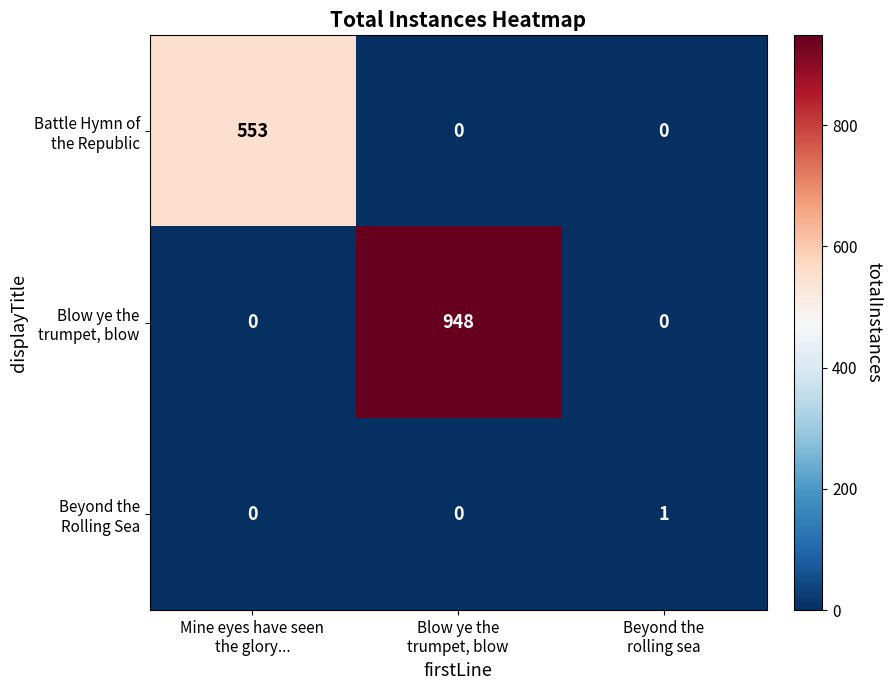

What is the greatest value displayed?

948